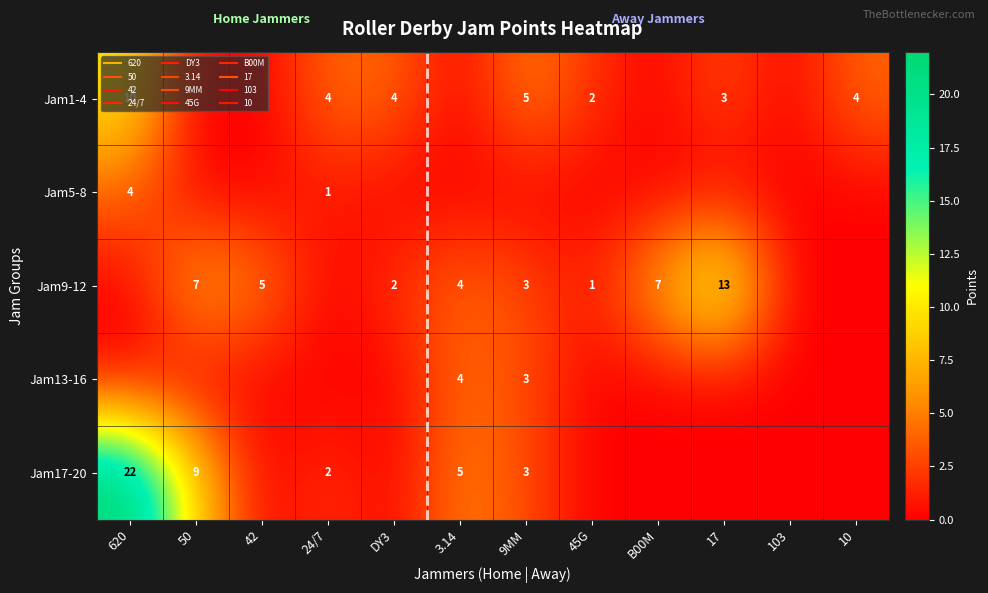

What is the total value across all series at 50?

16